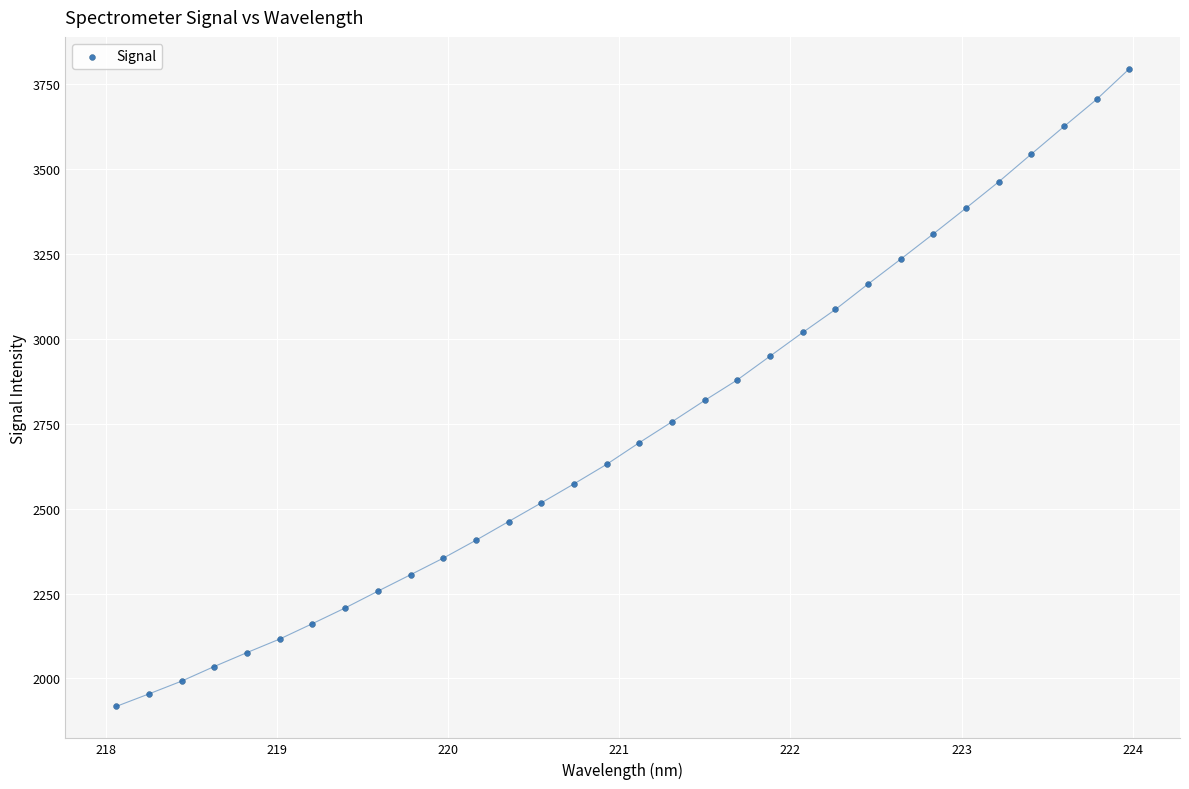

What is the range of Y values (max minus min)?

1878.0